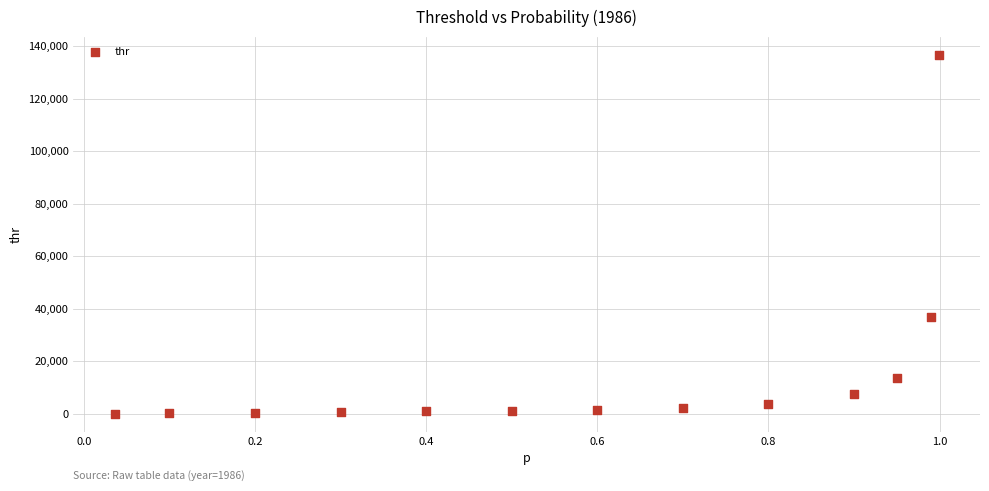

What Y value in the scatter plot is closest to 68328?

36650.5